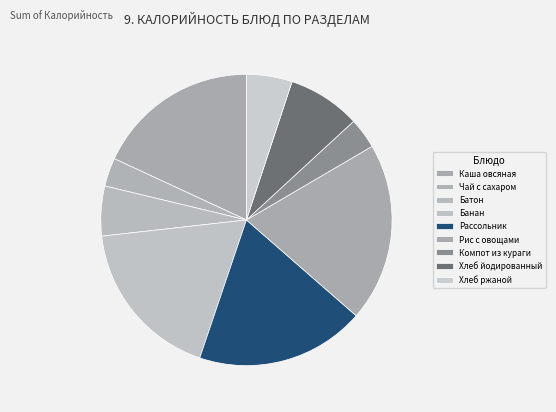

What percentage is the Чай с сахаром slice, to the nearest percent?

3%